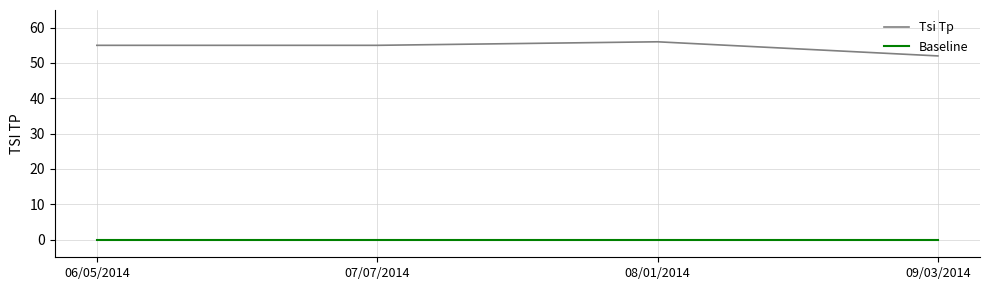

List the series in order of their peak value, highest first.

Tsi Tp, Baseline